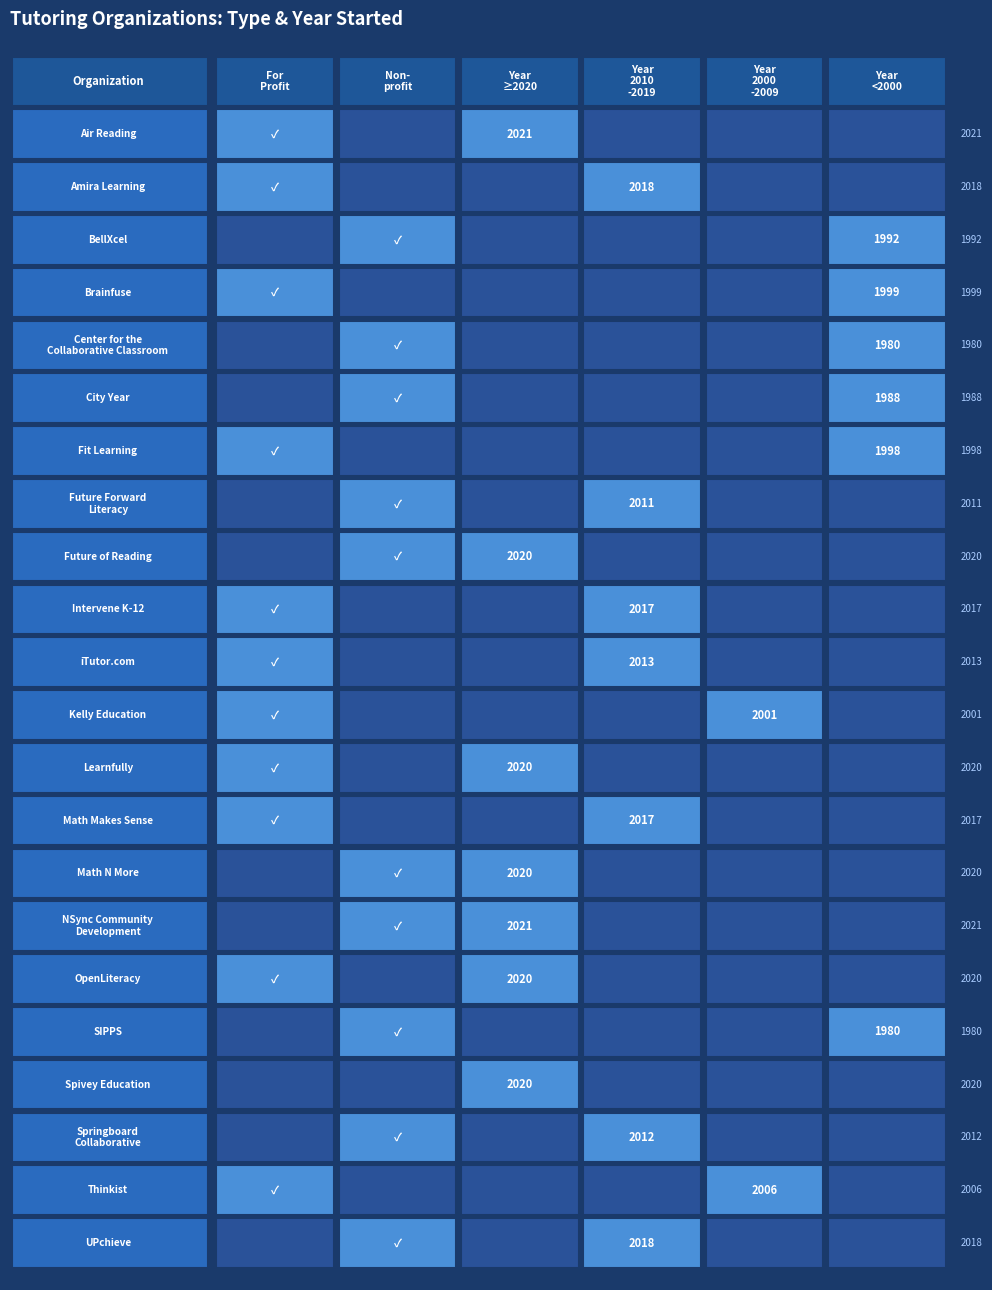

What is the average value?

2009